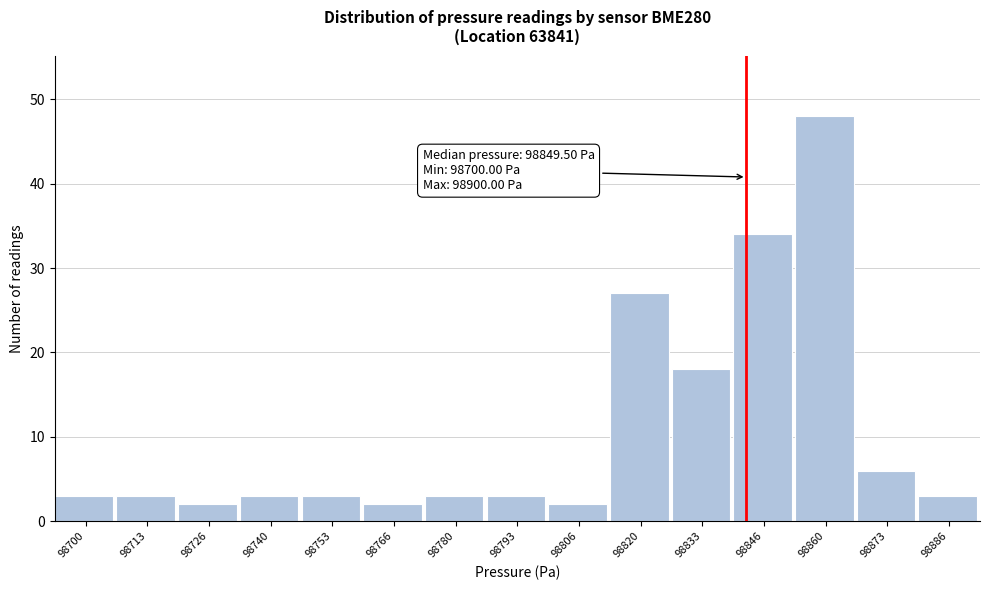

Reading left to right, what are all the values shown in this chart?

98700=3	98713=3	98726=2	98740=3	98753=3	98766=2	98780=3	98793=3	98806=2	98820=27	98833=18	98846=34	98860=48	98873=6	98886=3